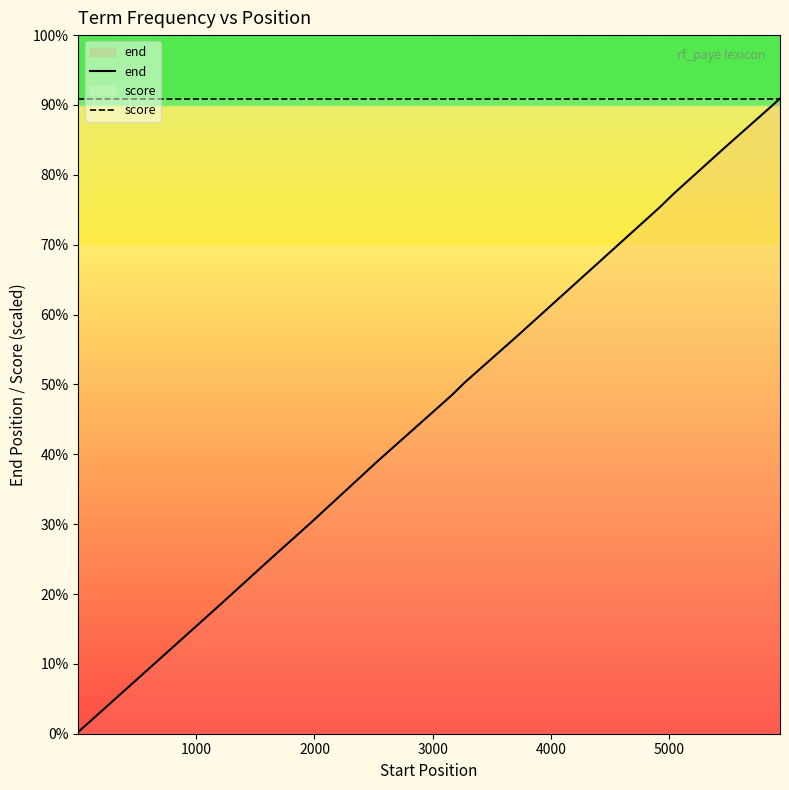

What is the average value of the end series?

3124